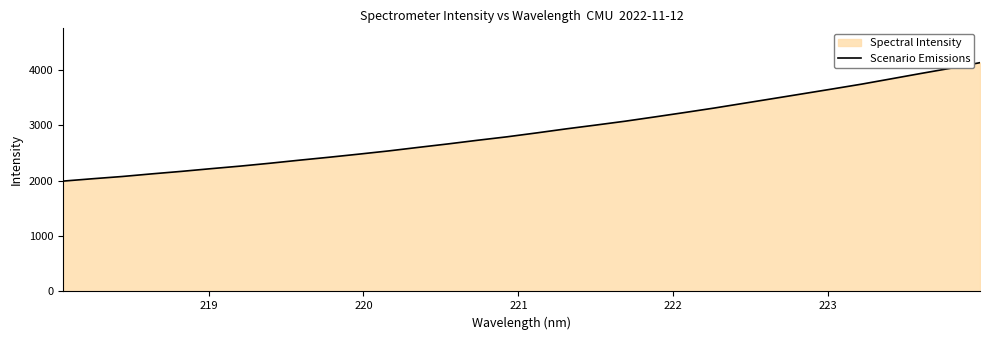

What is the difference between the maximum and minimum values?

2137.5